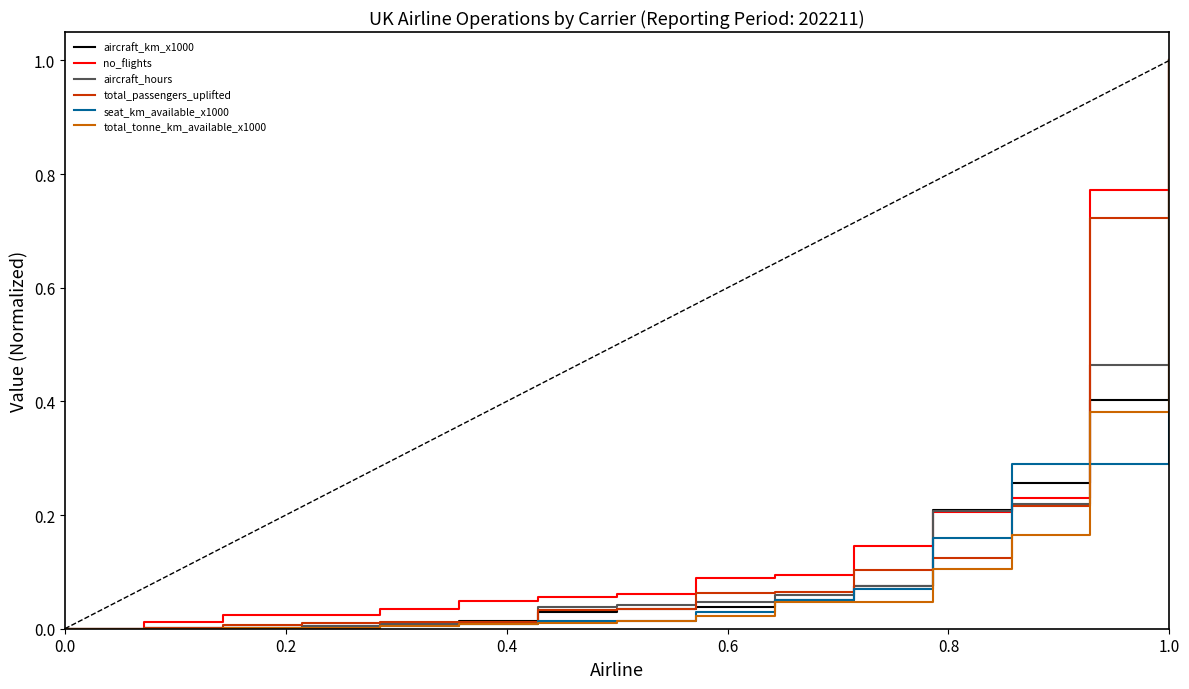

What is the highest value of the seat_km_available_x1000 series?

1.0